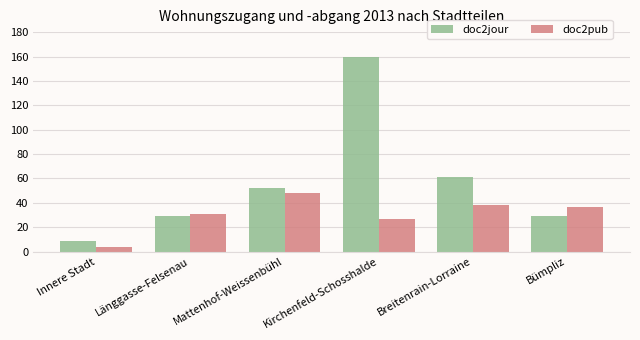

Which series has the widest spread of values?

doc2jour